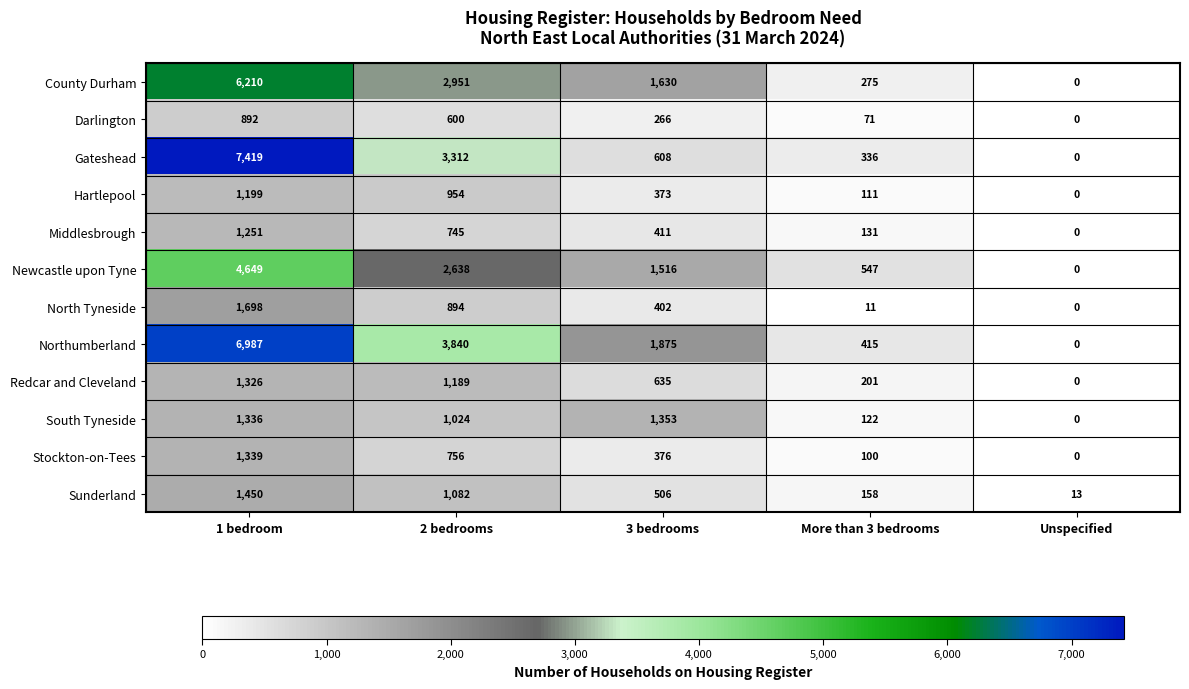

What is the maximum value shown in the chart?

7419